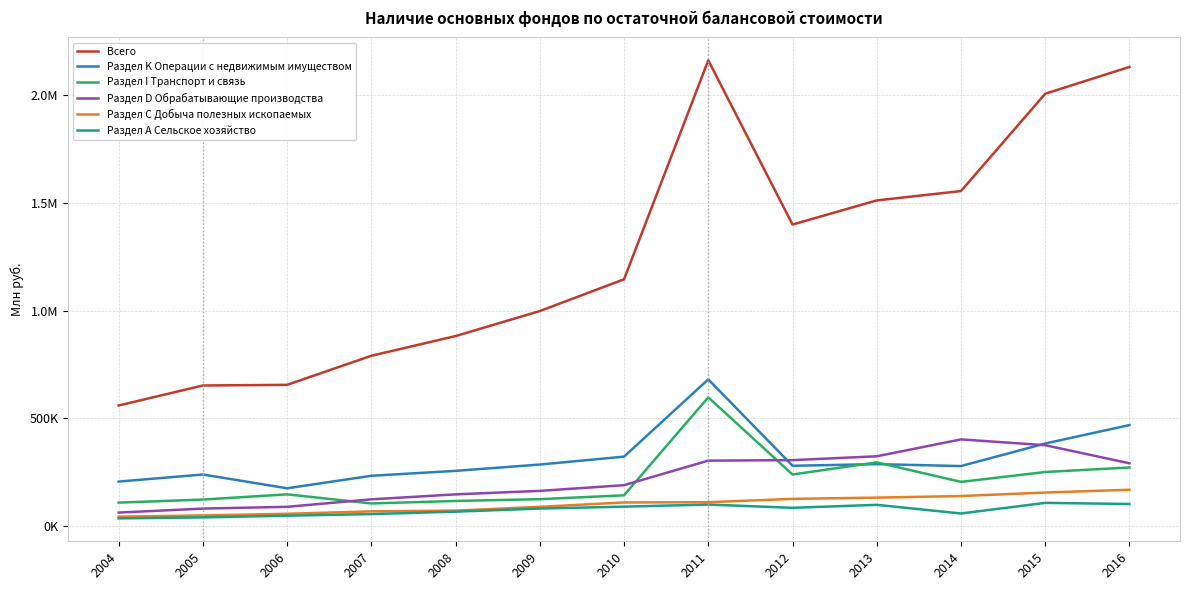

What are all the series names shown in the legend?

Всего, Раздел K Операции с недвижимым имуществом, Раздел I Транспорт и связь, Раздел D Обрабатывающие производства, Раздел С Добыча полезных ископаемых, Раздел А Сельское хозяйство